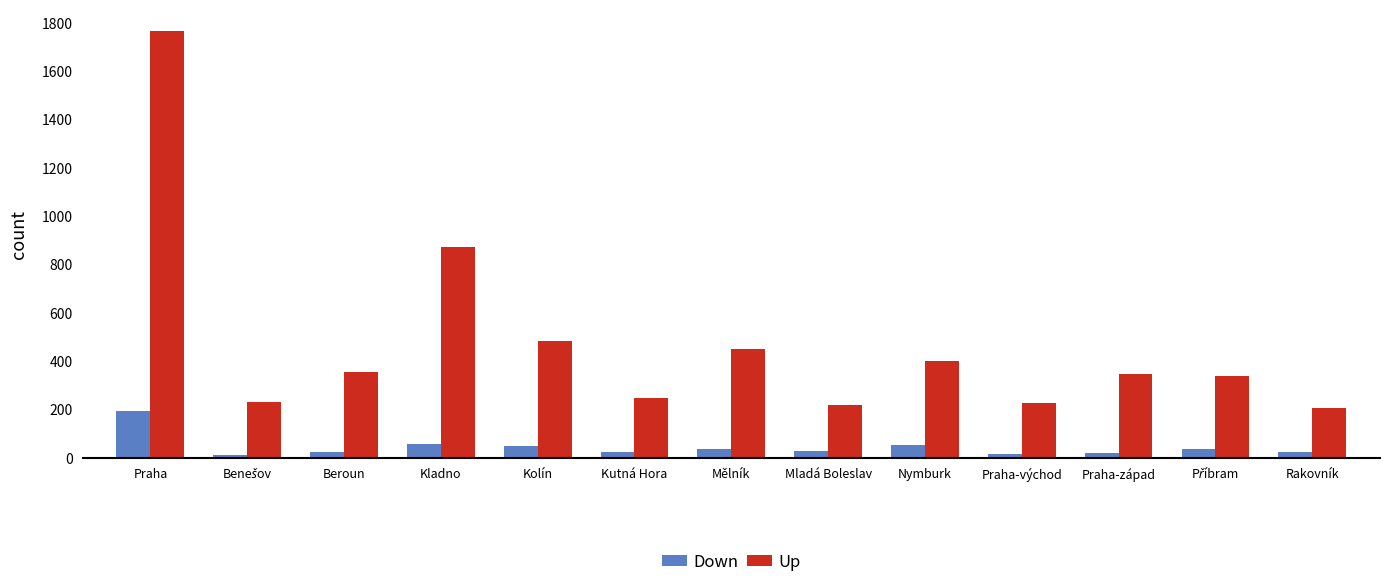

How many data points in Down are less than 27?

6